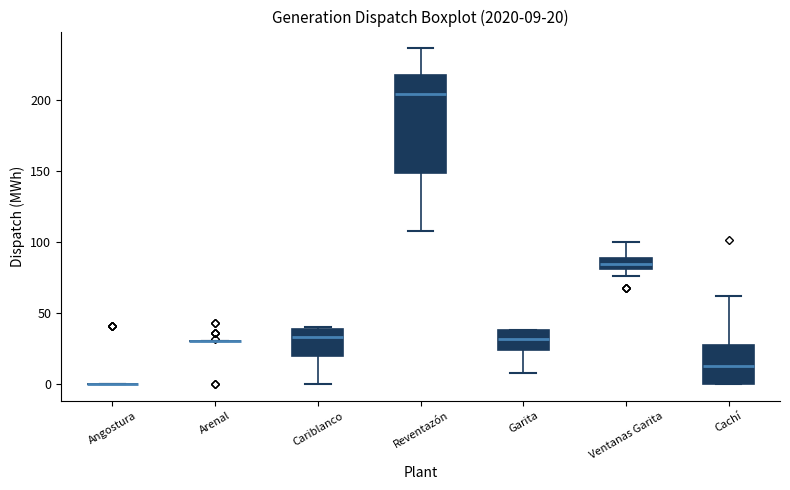

Which box is the tallest, from its lower edge to its upper edge?

Reventazón